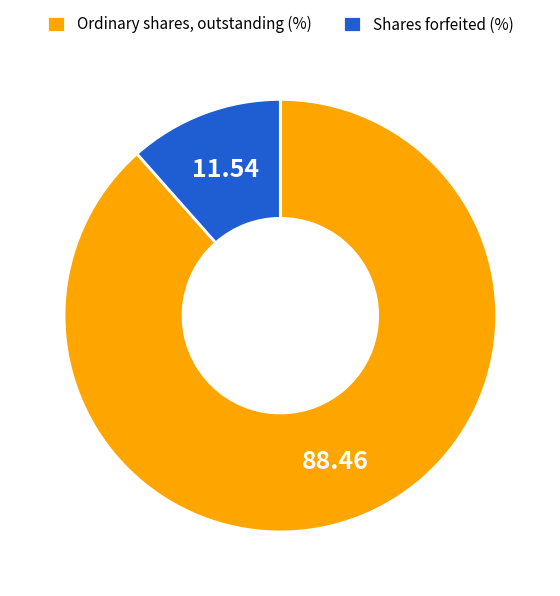

True or false: Shares forfeited accounts for 12% of the total.

True